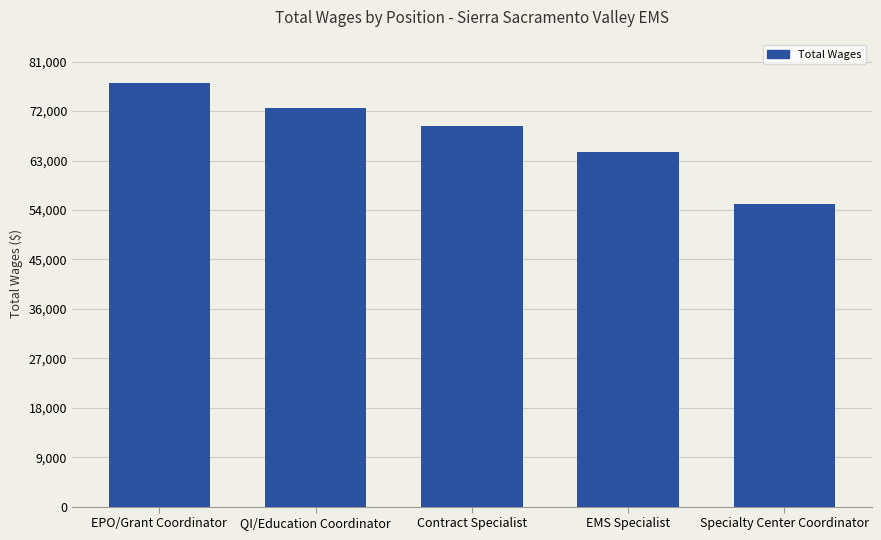

Reading left to right, what are all the values shown in this chart?

77064	72621	69306	64563	55146